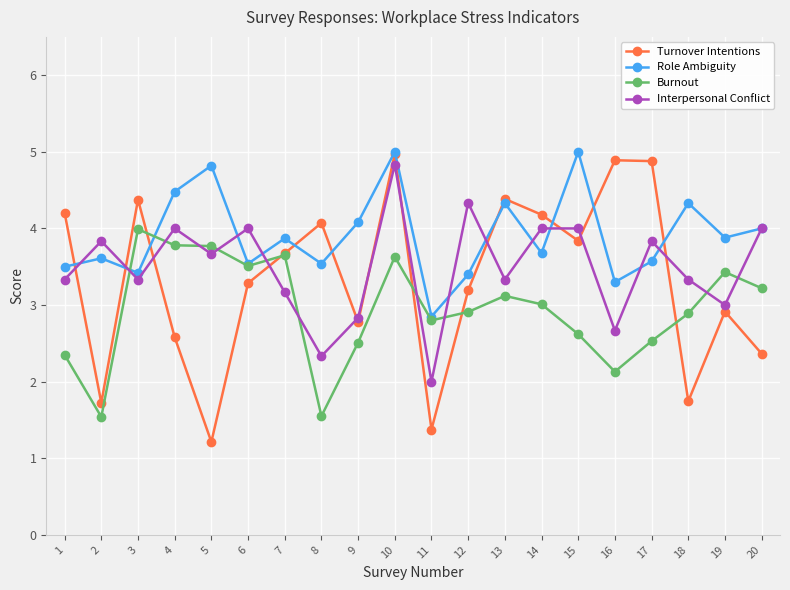

At 18, list the series in order from smallest to largest.

Turnover Intentions, Burnout, Interpersonal Conflict, Role Ambiguity